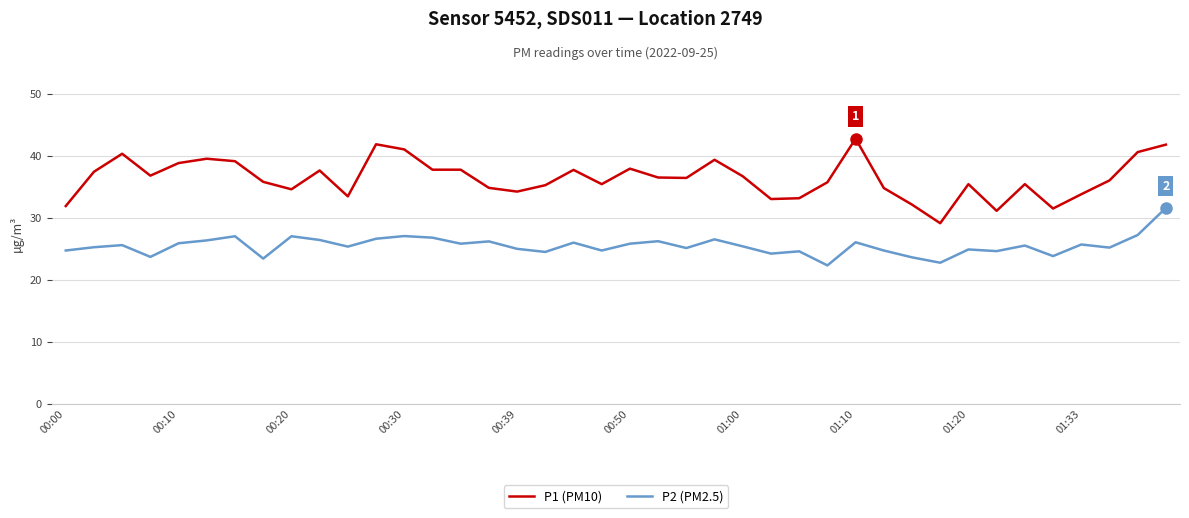

True or false: P2 (PM2.5) has more than 1 points higher than both neighbors.

True